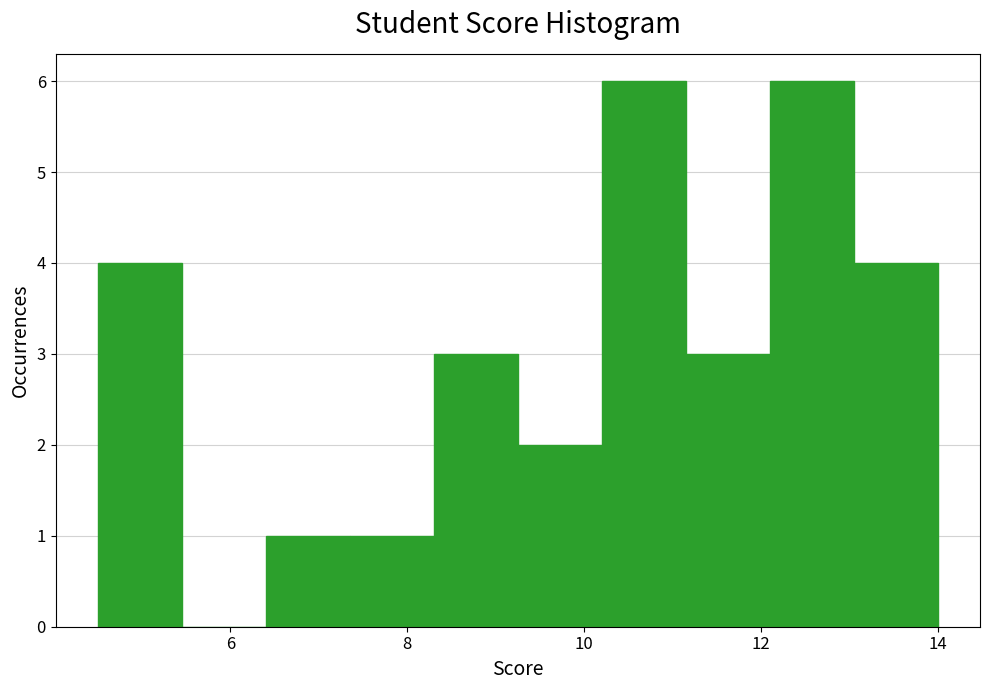

What is the height of the bar covering 4.50 to 5.45 on the x-axis? Neither the bar edges nor the heights are printed on the chart, so give them approximately, as read against the axes.

4